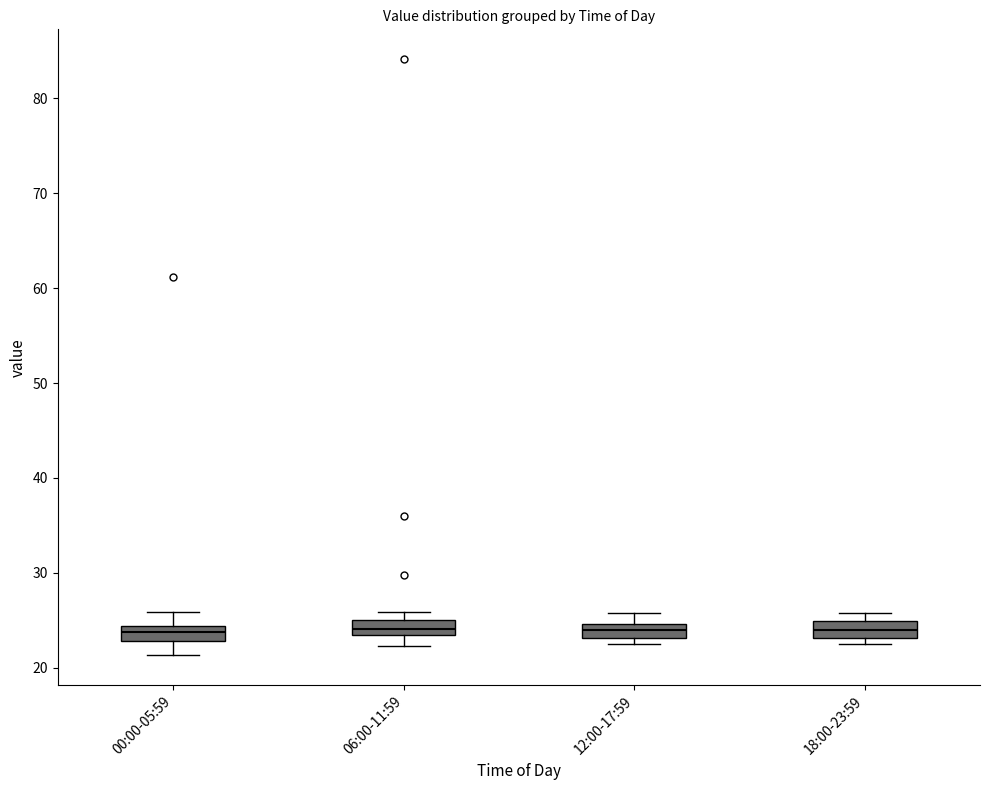

Reading left to right, transcribe this box plot: for each box, give where its median line is, the range the box spans, and where its two whiskers end, as read against the y-axis. The values are not printed on the chart, so give them approximately, as read against the axis.

00:00-05:59: median 24 (inside the box), box 23 to 24, whiskers 21 to 26
06:00-11:59: median 24, box 23 to 25, whiskers 22 to 26
12:00-17:59: median 24, box 23 to 25, whiskers 23 (just below the box's lower edge) to 26
18:00-23:59: median 24, box 23 to 25, whiskers 23 (just below the box's lower edge) to 26